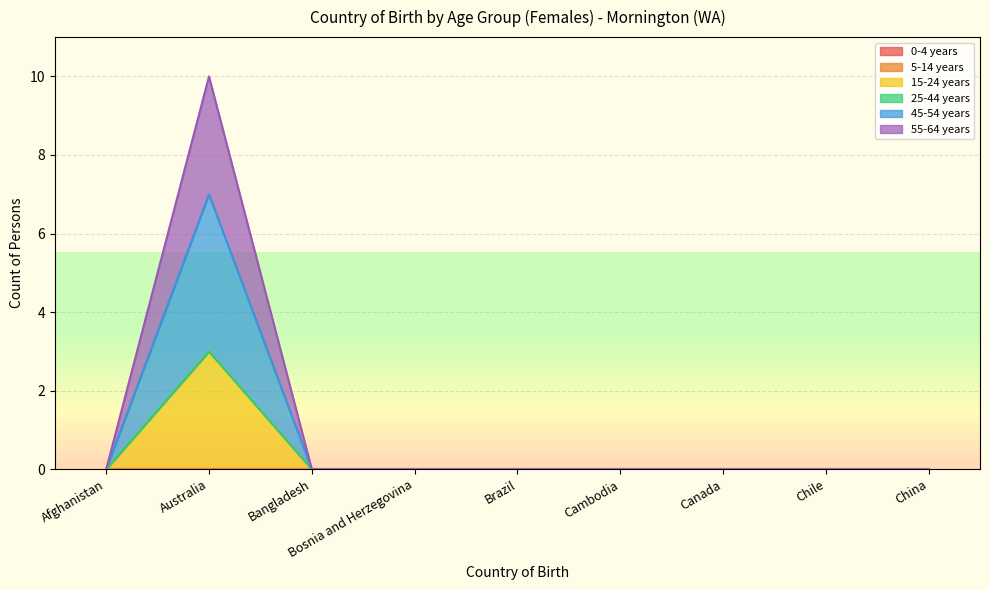

At which category does 55-64 years reach its first local peak?

Australia